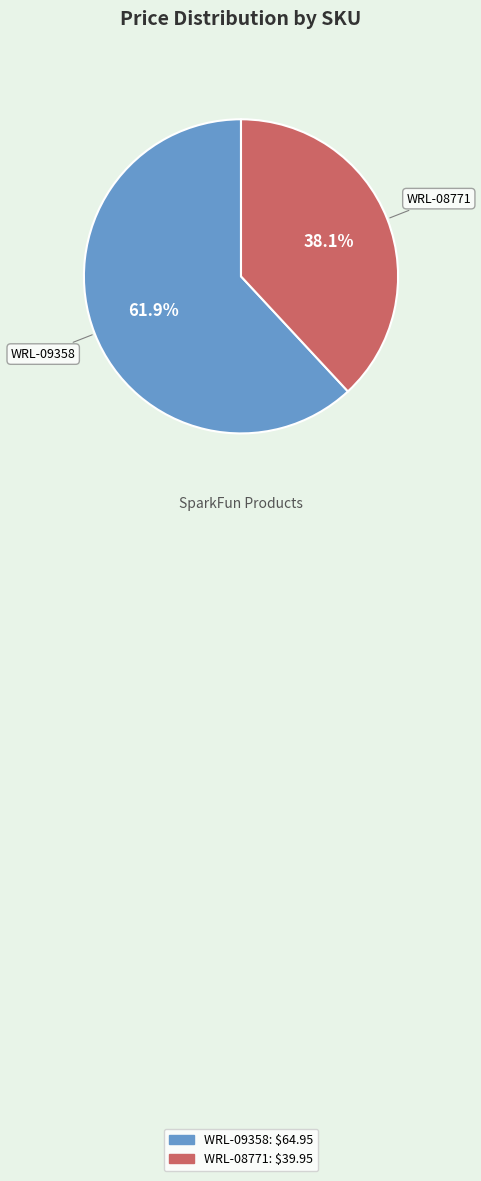

What percentage do WRL-08771 and WRL-09358 together represent?

100.0%